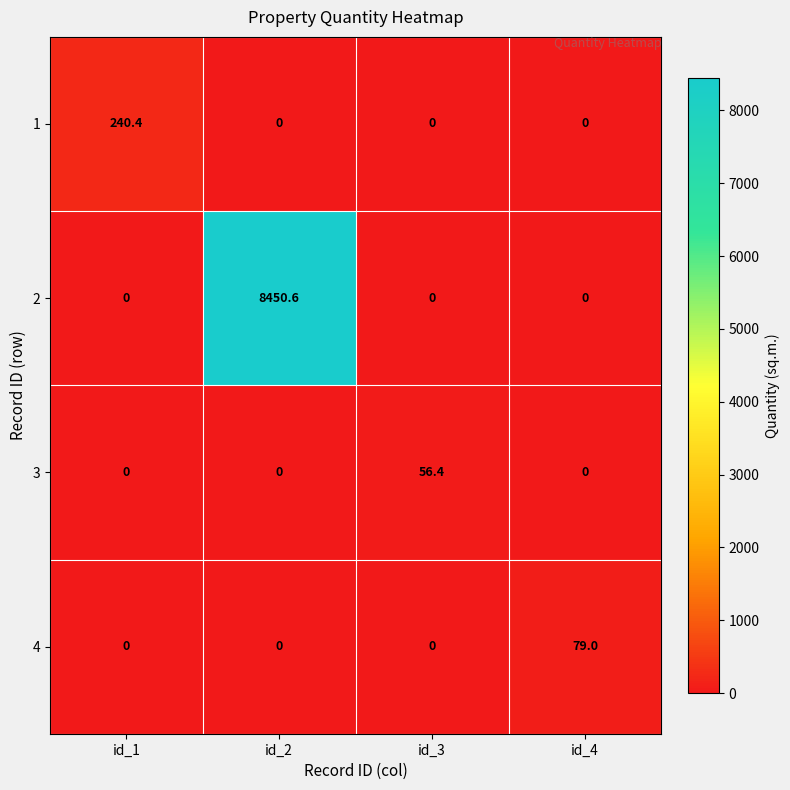

Reading right to left, extract all data points from this chart.

1: 0.0	0.0	0.0	240.4
2: 0.0	0.0	8450.6	0.0
3: 0.0	56.4	0.0	0.0
4: 79.0	0.0	0.0	0.0